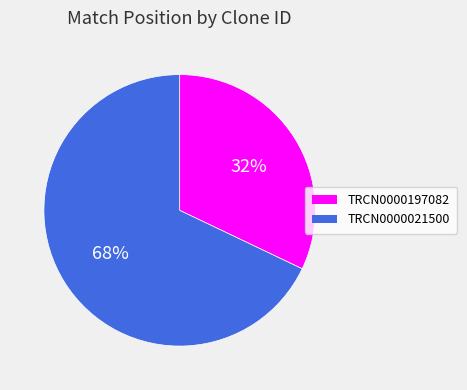

Combined, do TRCN0000021500 and TRCN0000197082 account for over 50%?

Yes